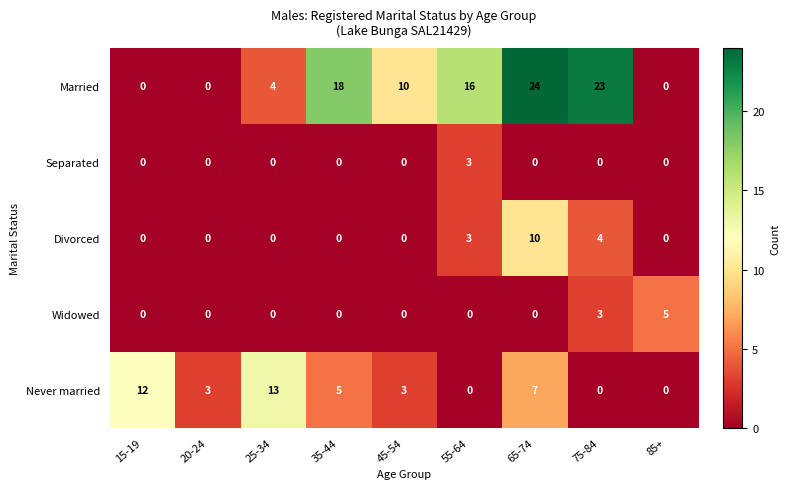

Which series has the largest range (max minus min)?

Married